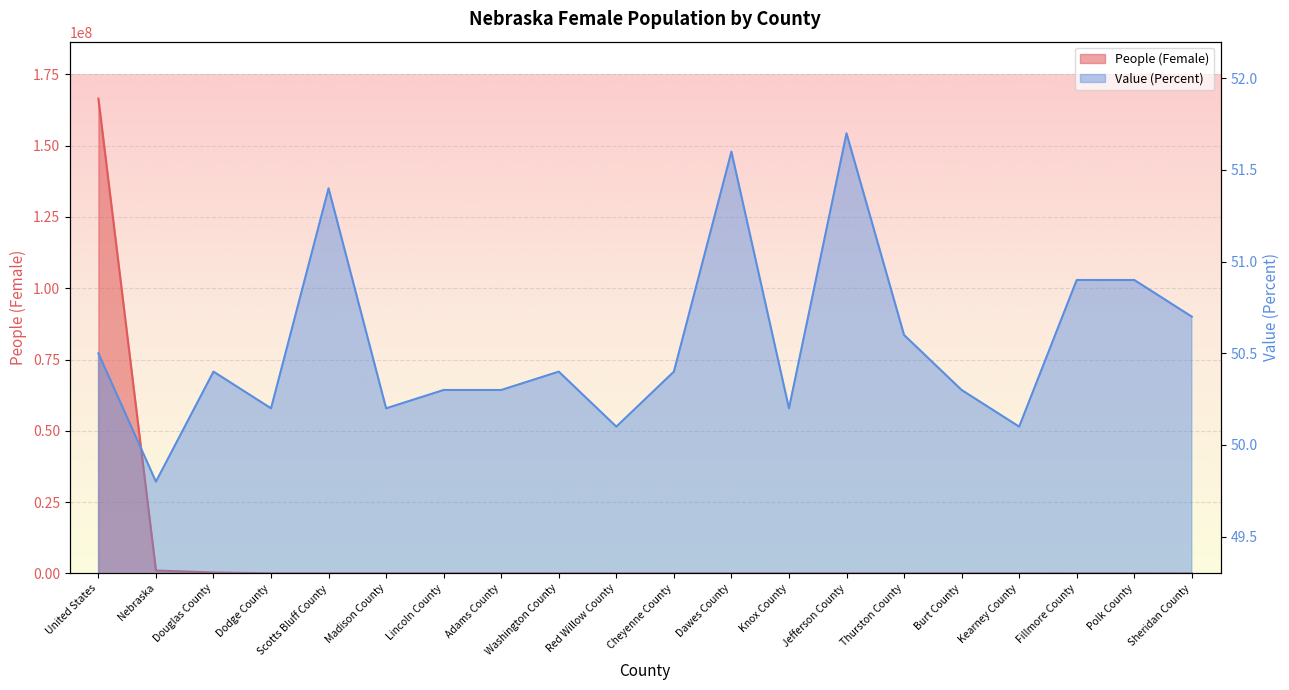

What is the greatest value displayed?

166518866.0